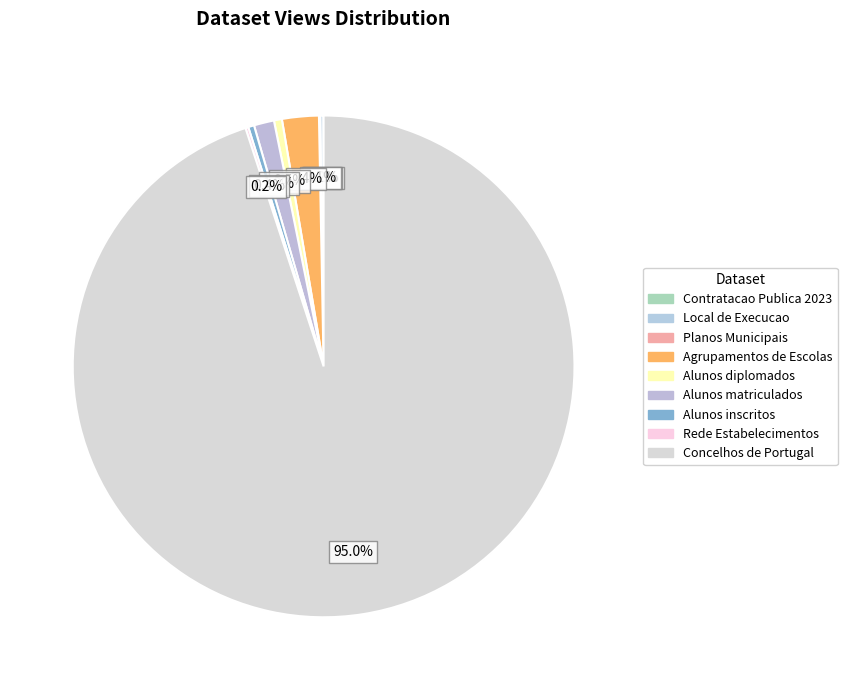

Which category accounts for the majority?

Concelhos de Portugal